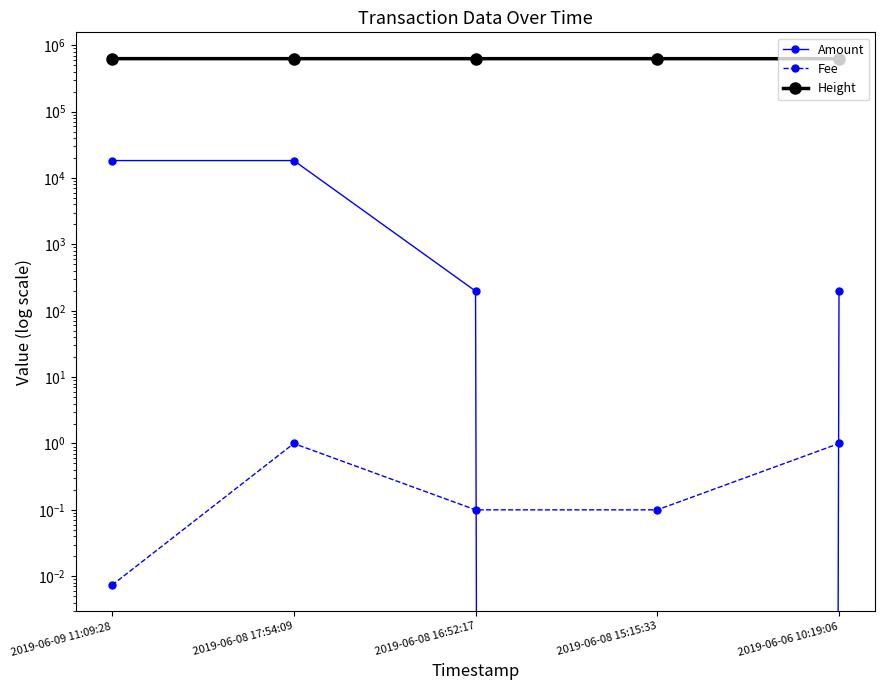

True or false: Height and Amount intersect in this chart.

False